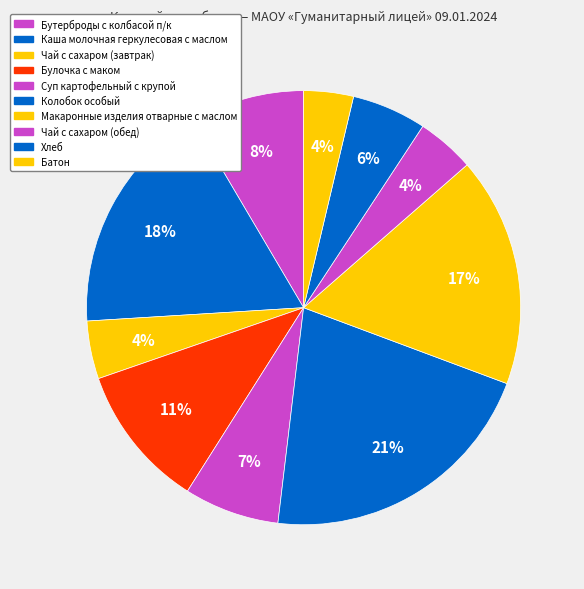

Is it true that Колобок особый is 10% of the pie?

False